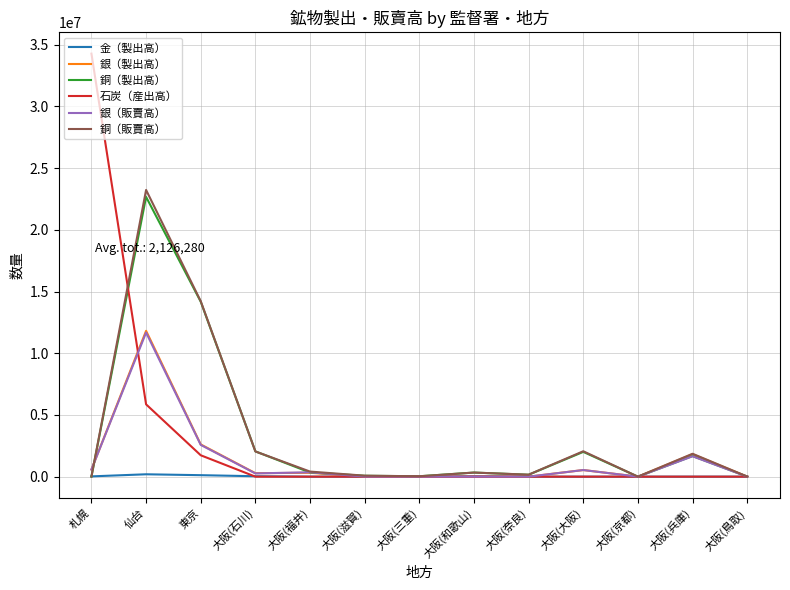

Is the value of 石炭（産出高） at 札幌 greater than the value of 銅（販賣高） at 札幌?

Yes